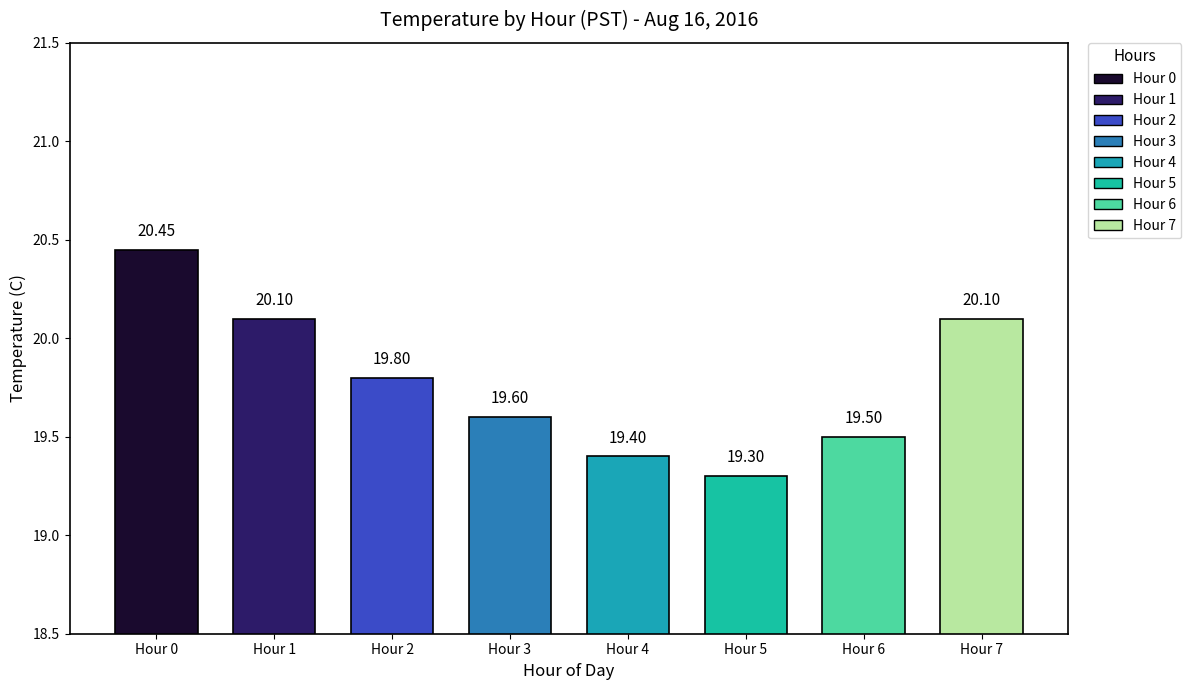

Approximately how many times larger is the value at Hour 3 compared to Hour 0?

1.0